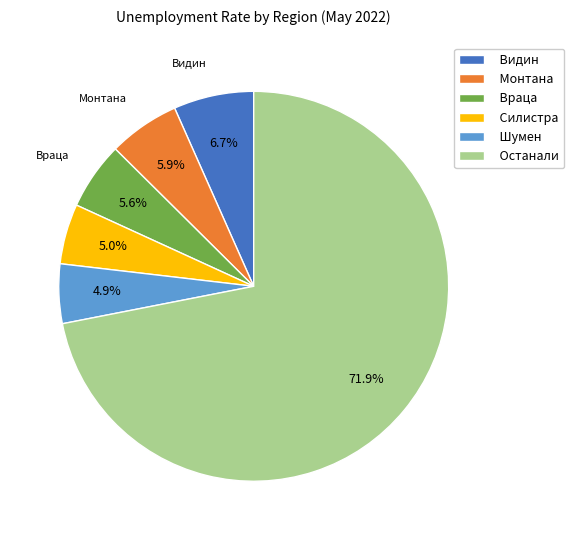

Does Останали represent more than half of the total?

Yes